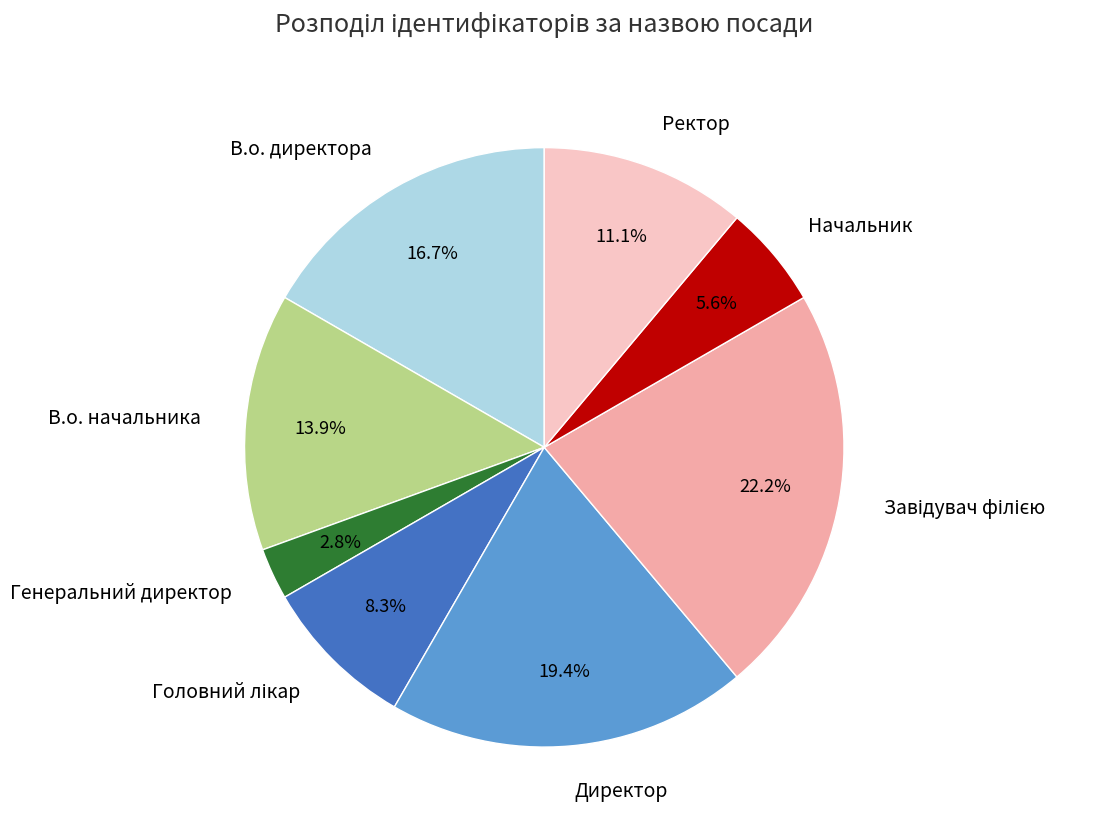

Which slice is the smallest?

Генеральний директор